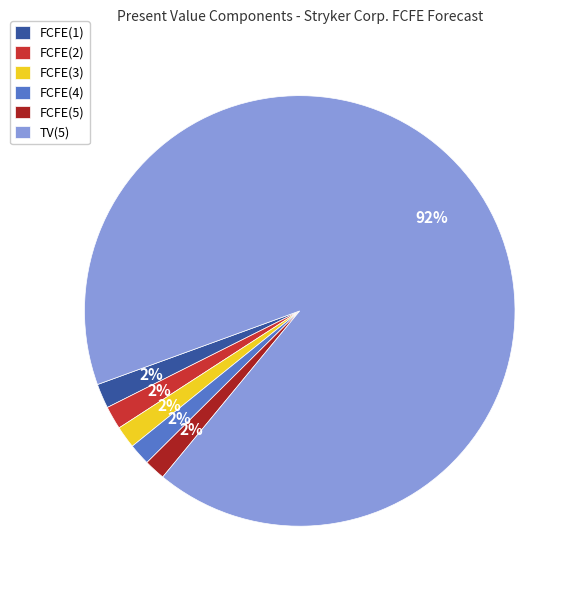

How many slices are in this pie chart?

6